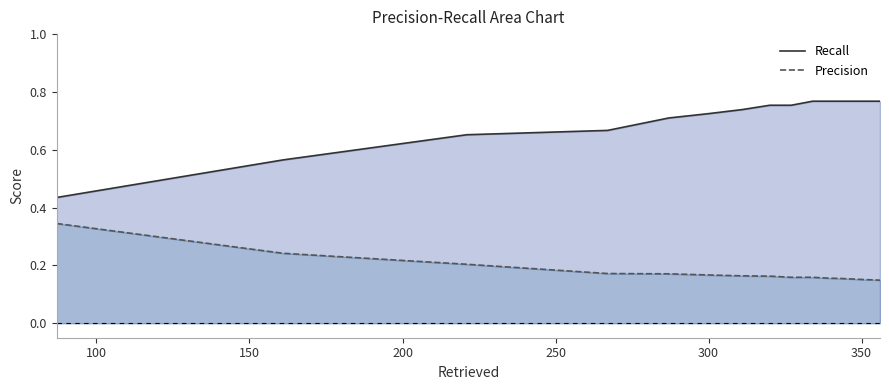

Rank the series by their maximum value, from lowest to highest.

Precision, Recall